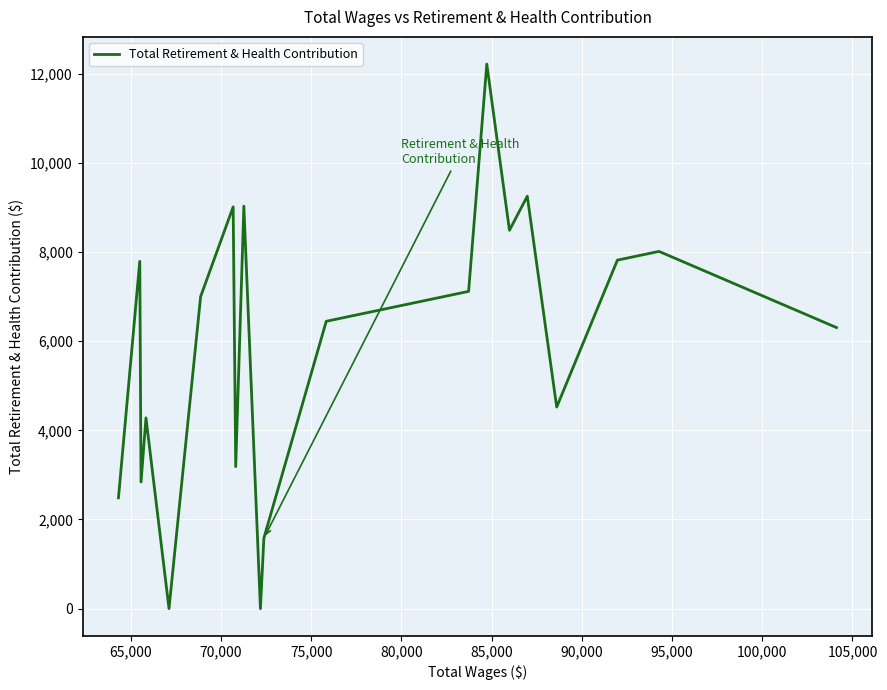

What is the difference between the maximum and minimum values?

12215